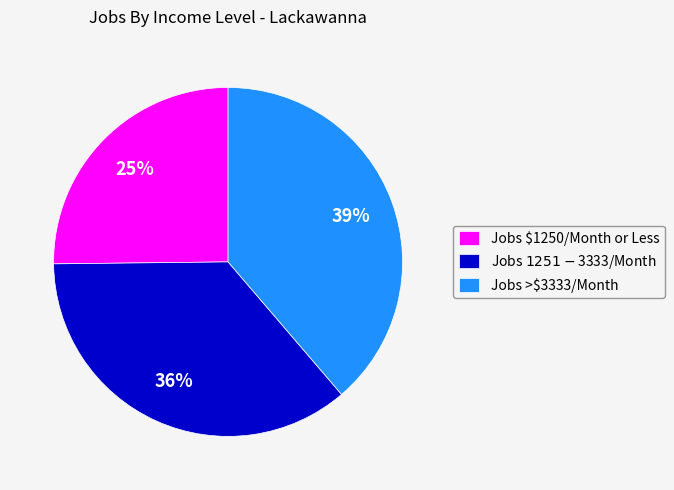

True or false: Jobs >$3333/Month accounts for 39% of the total.

True